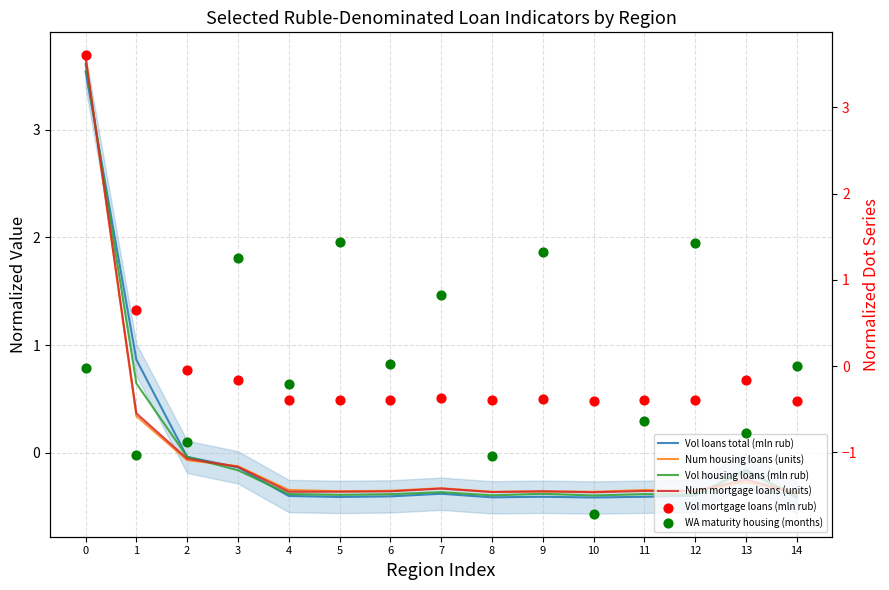

What are all the series names shown in the legend?

Vol loans total (mln rub), Num housing loans (units), Vol housing loans (mln rub), Num mortgage loans (units), Vol mortgage loans (mln rub), WA maturity housing (months)